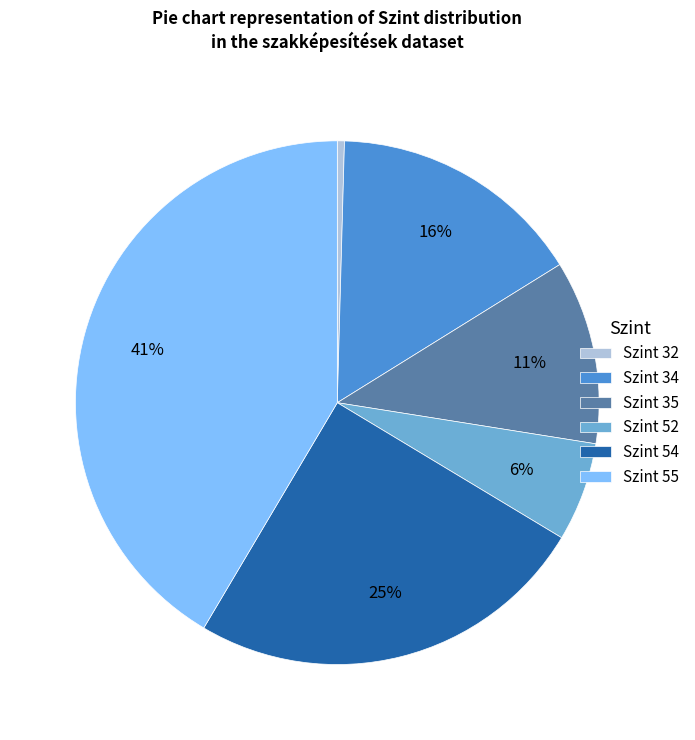

What is the smallest slice in the pie chart?

Szint 32